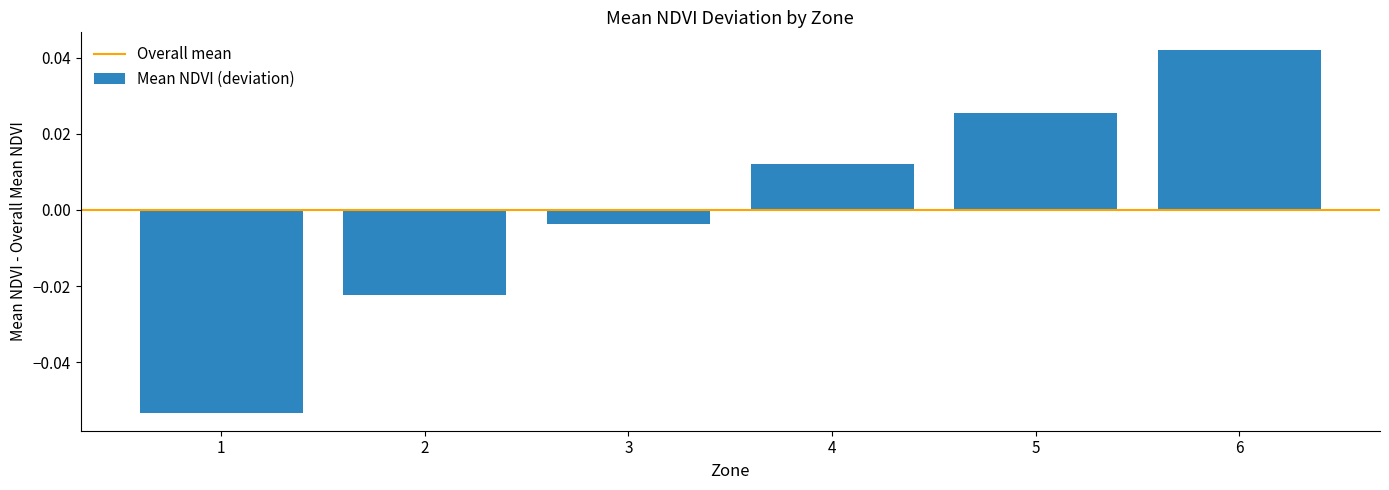

Which label corresponds to the smallest value in the chart?

1